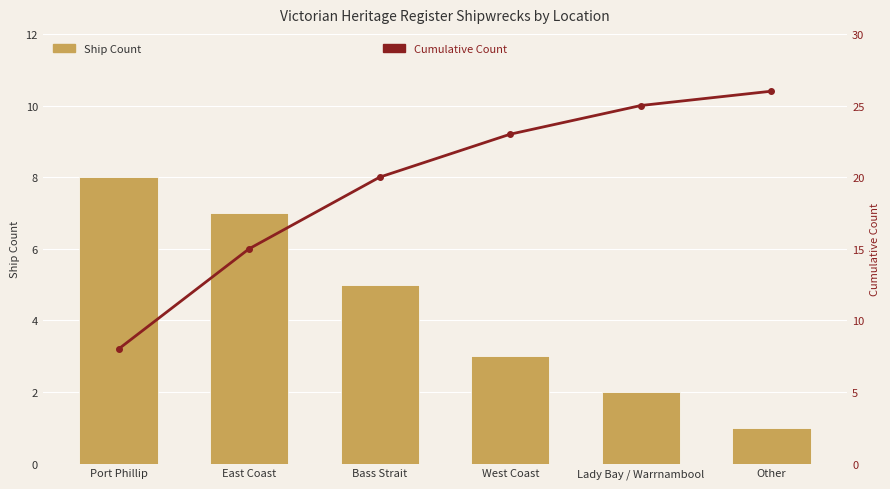

What is the difference between the maximum and minimum values in the Cumulative Count series?

18